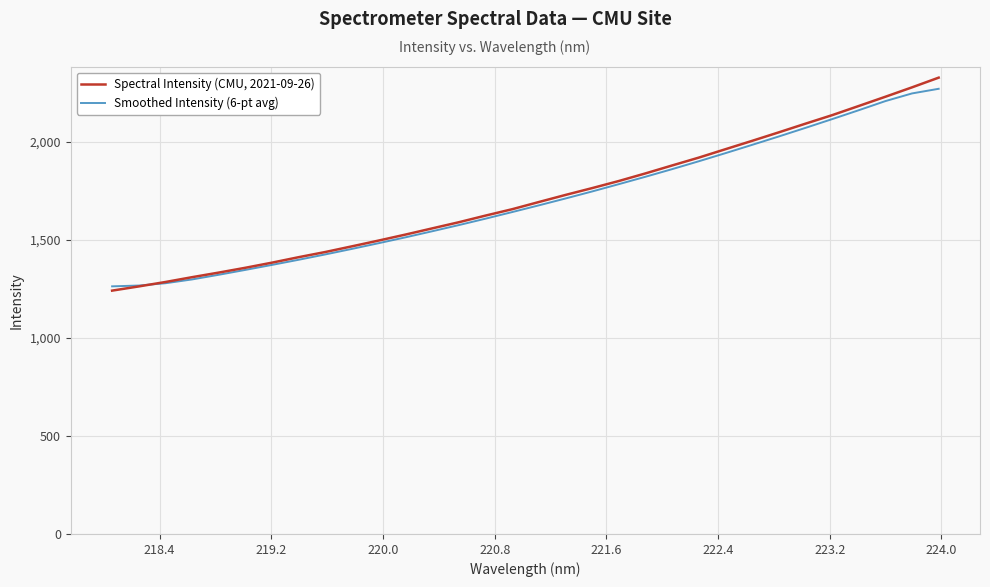

What is the minimum value shown in the chart?

1242.0